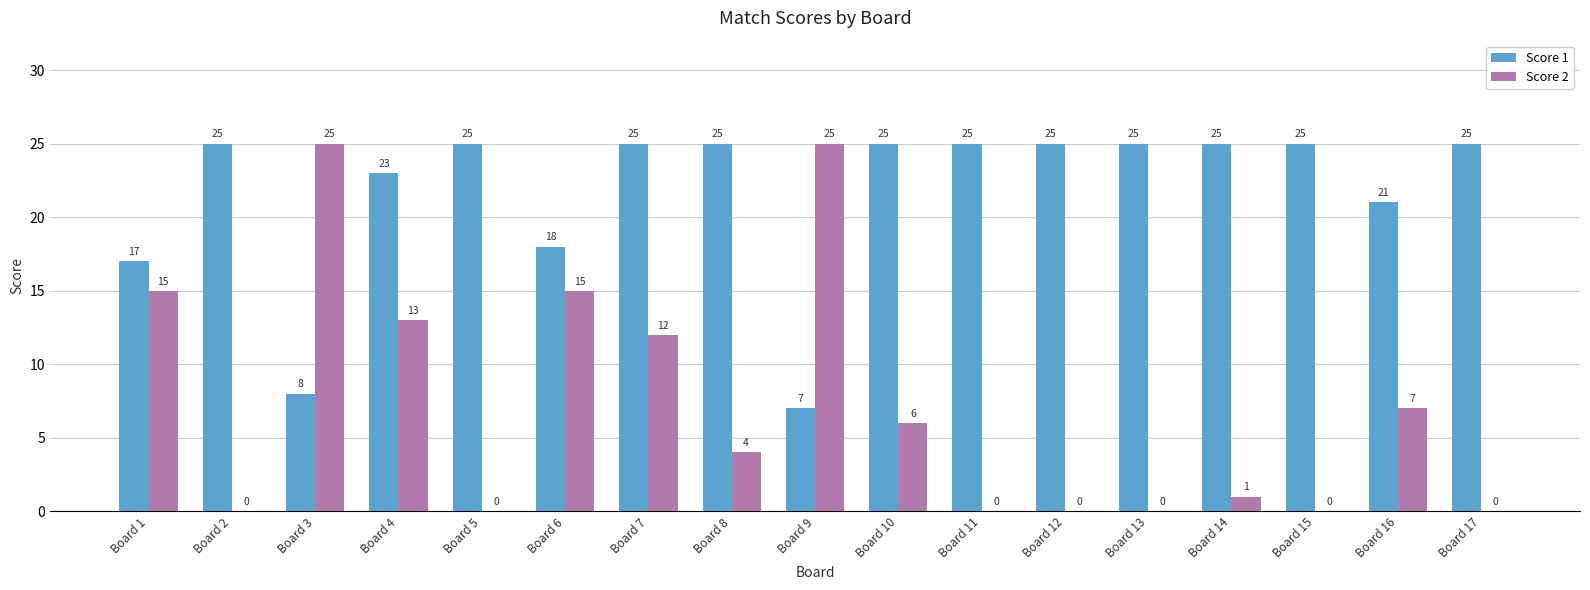

True or false: Score 2 has a value of 0 at Board 11.

True